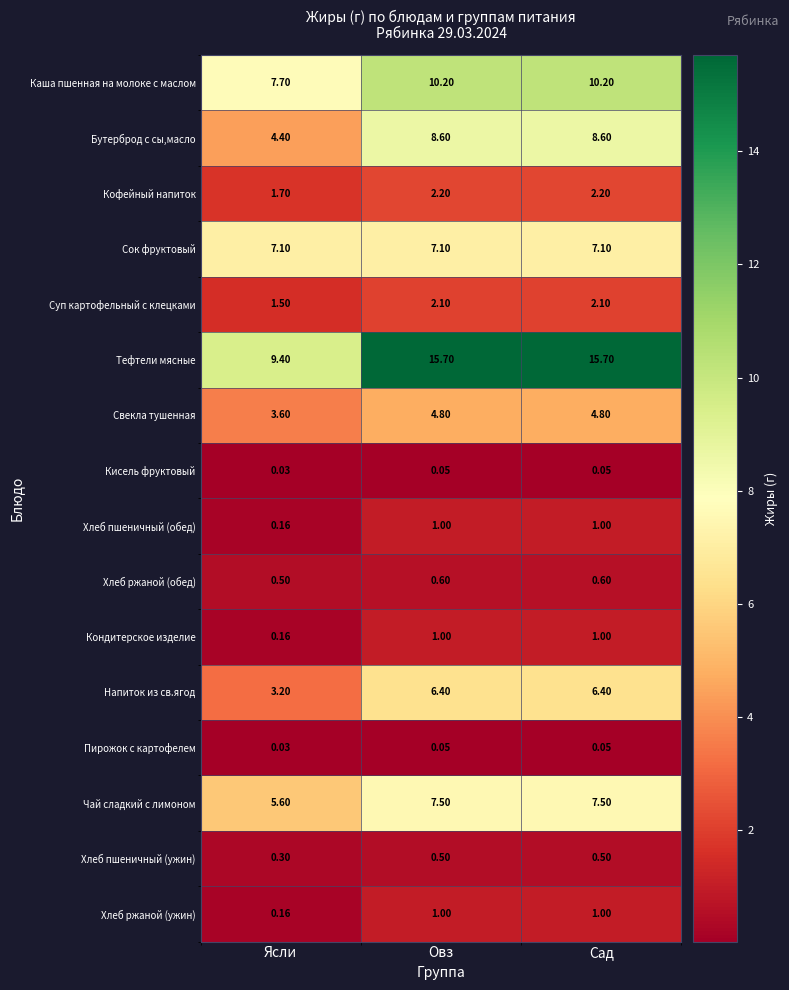

At which label does Свекла тушенная first exceed 4?

Овз